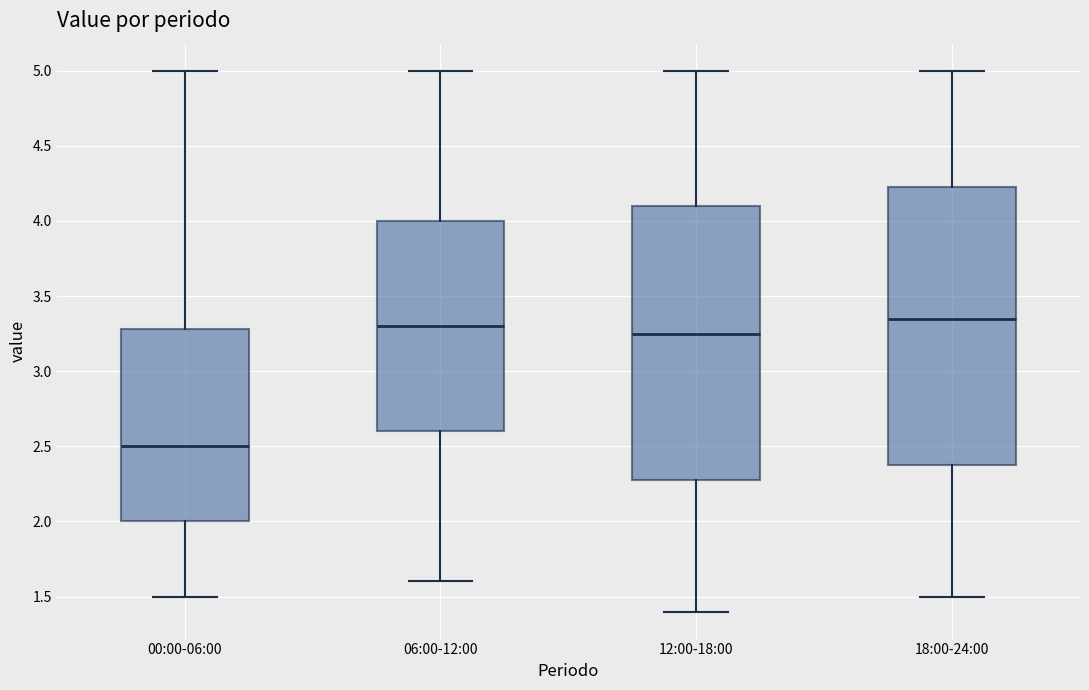

Reading left to right, transcribe this box plot: for each box, give where its median line is, the range the box spans, and where its two whiskers end, as read against the y-axis. The values are not printed on the chart, so give them approximately, as read against the axis.

00:00-06:00: median 2.50, box 2.00 to 3.30, whiskers 1.50 to 5.00
06:00-12:00: median 3.30, box 2.60 to 4.00, whiskers 1.60 to 5.00
12:00-18:00: median 3.25, box 2.30 to 4.10, whiskers 1.40 to 5.00
18:00-24:00: median 3.35, box 2.40 to 4.25, whiskers 1.50 to 5.00